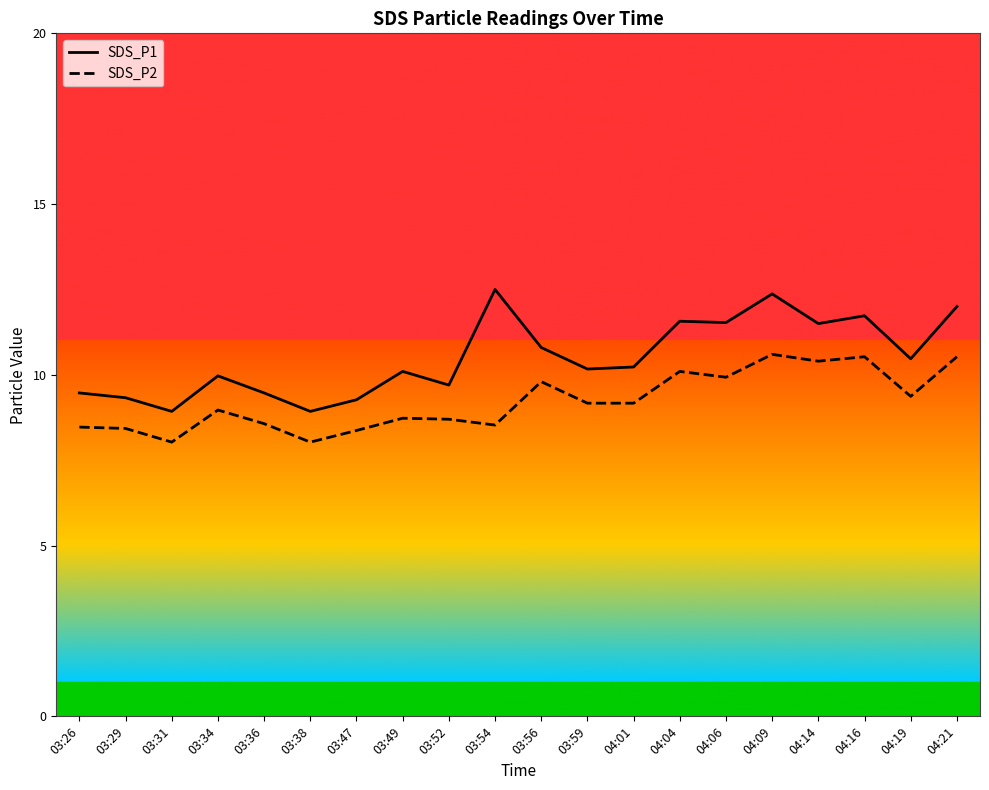

How many distinct data groups are displayed?

2